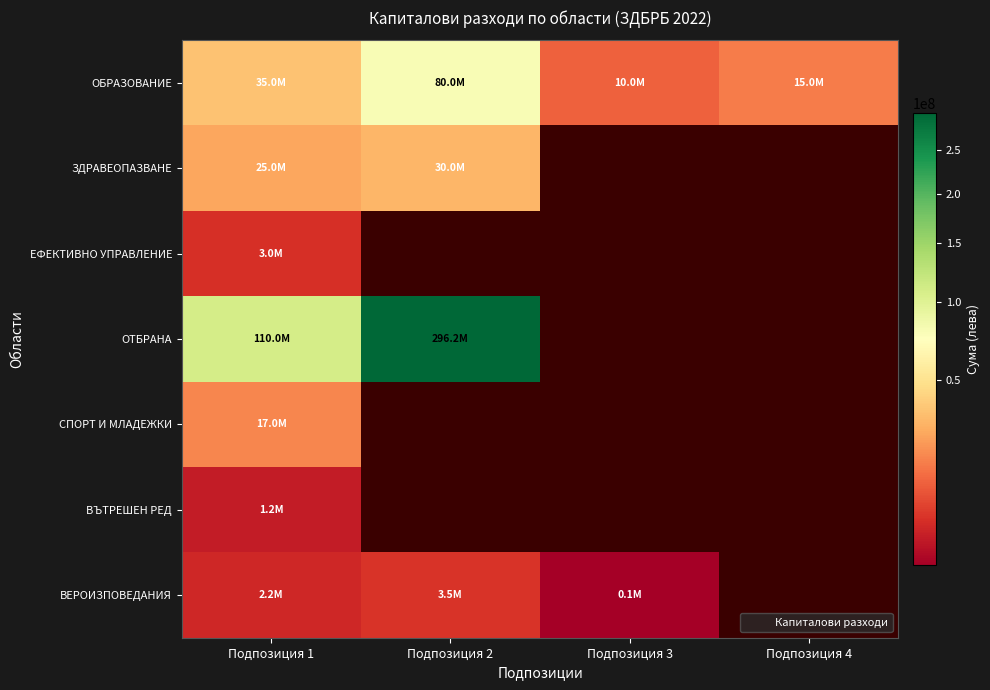

What is the highest value of the ОБРАЗОВАНИЕ series?

80000000.0